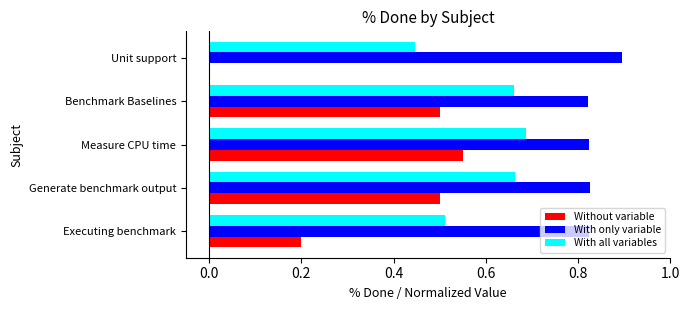

Between Generate benchmark output and Unit support, which series saw the biggest shift?

Without variable